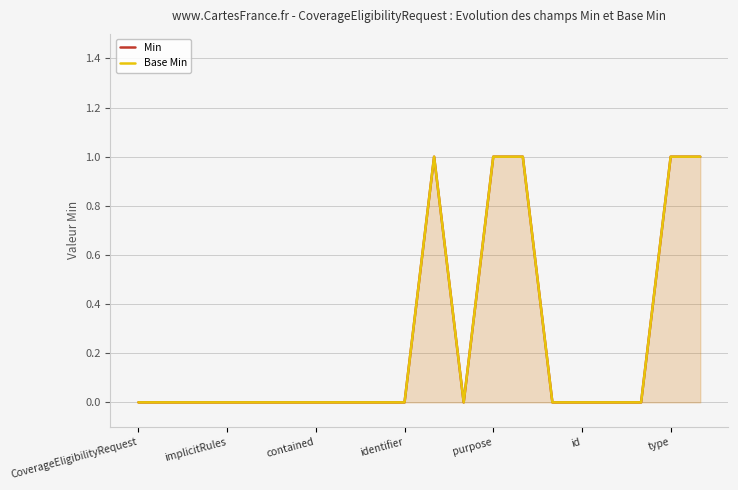

What are all the series names shown in the legend?

Min, Base Min